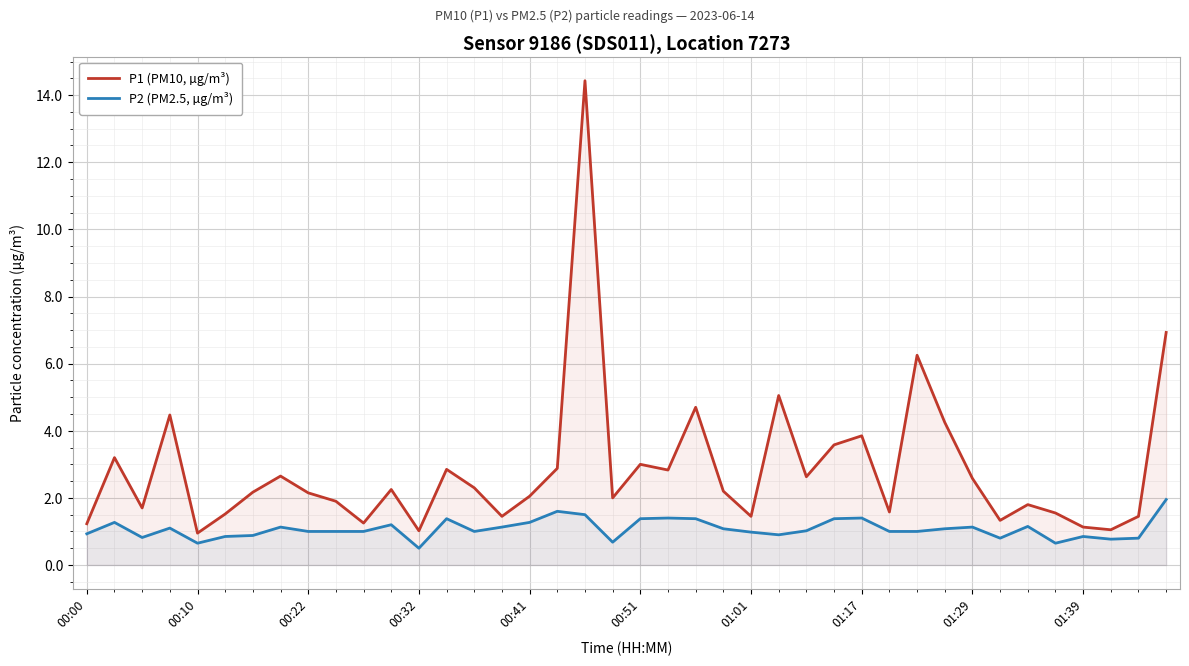

What is the value of the P2 (PM2.5, µg/m³) point at the 13th from the left?

0.5